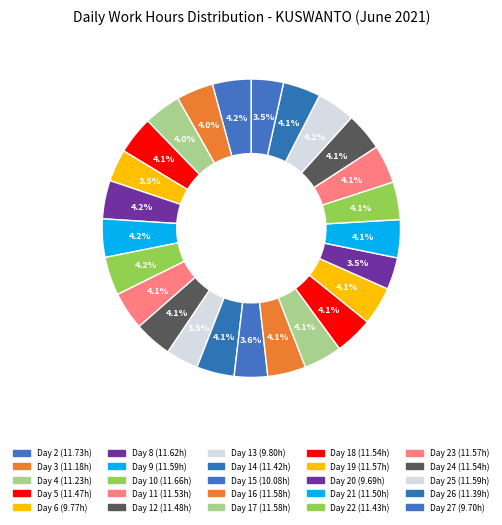

How many segments does this pie chart have?

25